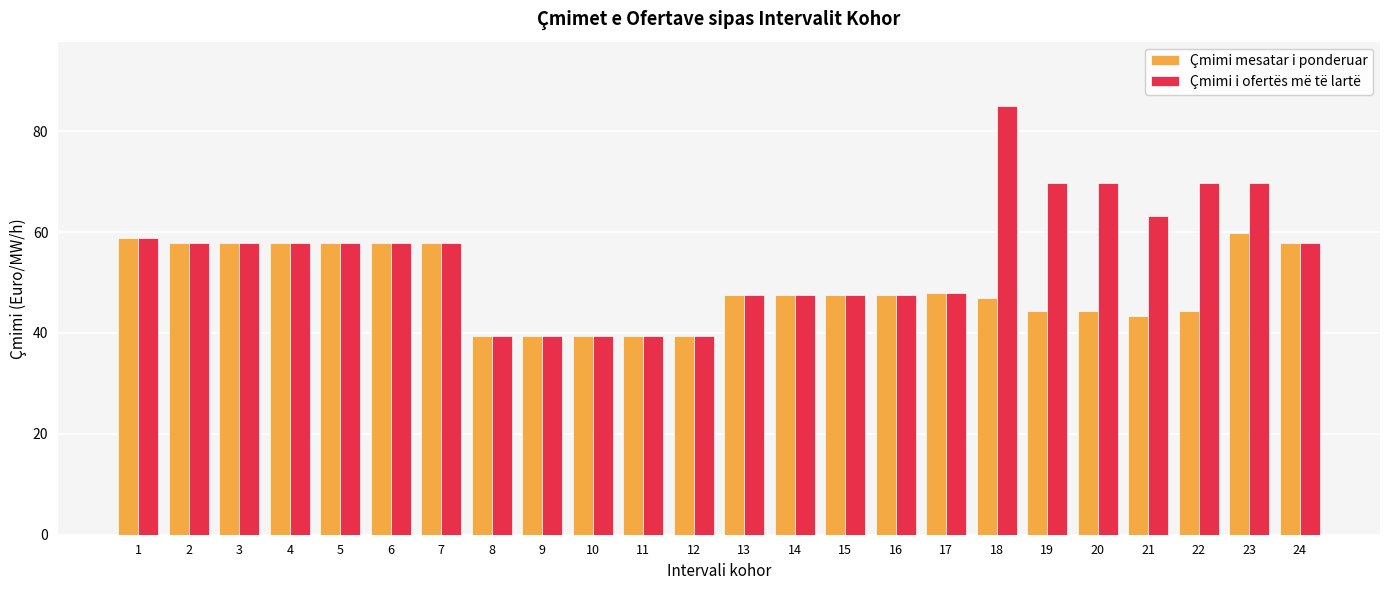

The Çmimi mesatar i ponderuar series shows 19.5 at 3. True or false?

False